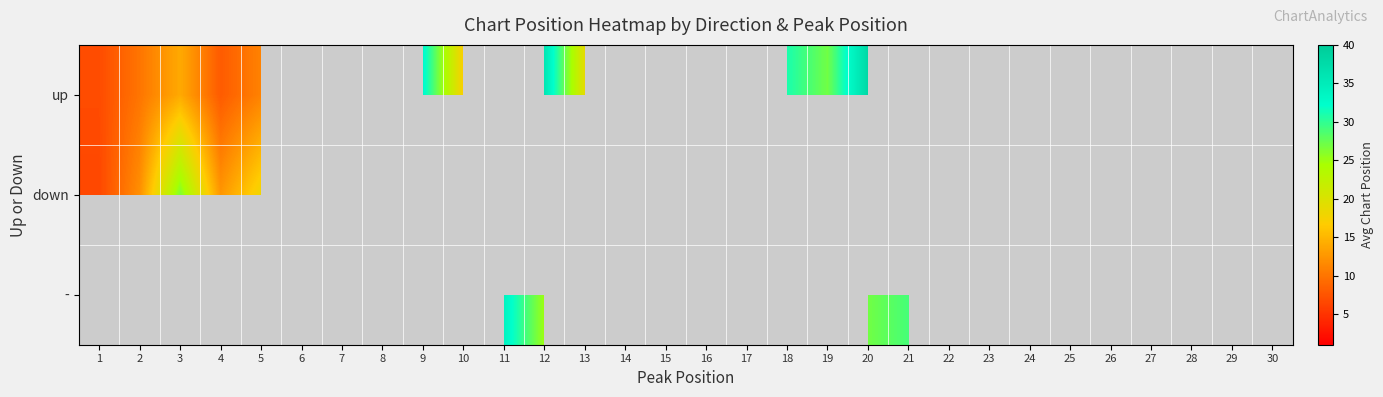

What is the greatest value displayed?

40.0